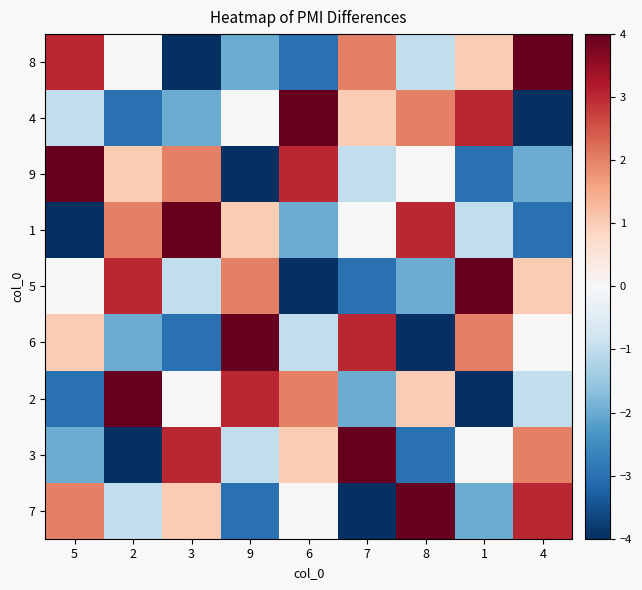

Reading left to right, transcribe all the data shown in this chart.

8: 5=3	2=0	3=-4	9=-2	6=-3	7=2	8=-1	1=1	4=4
4: 5=-1	2=-3	3=-2	9=0	6=4	7=1	8=2	1=3	4=-4
9: 5=4	2=1	3=2	9=-4	6=3	7=-1	8=0	1=-3	4=-2
1: 5=-4	2=2	3=4	9=1	6=-2	7=0	8=3	1=-1	4=-3
5: 5=0	2=3	3=-1	9=2	6=-4	7=-3	8=-2	1=4	4=1
6: 5=1	2=-2	3=-3	9=4	6=-1	7=3	8=-4	1=2	4=0
2: 5=-3	2=4	3=0	9=3	6=2	7=-2	8=1	1=-4	4=-1
3: 5=-2	2=-4	3=3	9=-1	6=1	7=4	8=-3	1=0	4=2
7: 5=2	2=-1	3=1	9=-3	6=0	7=-4	8=4	1=-2	4=3